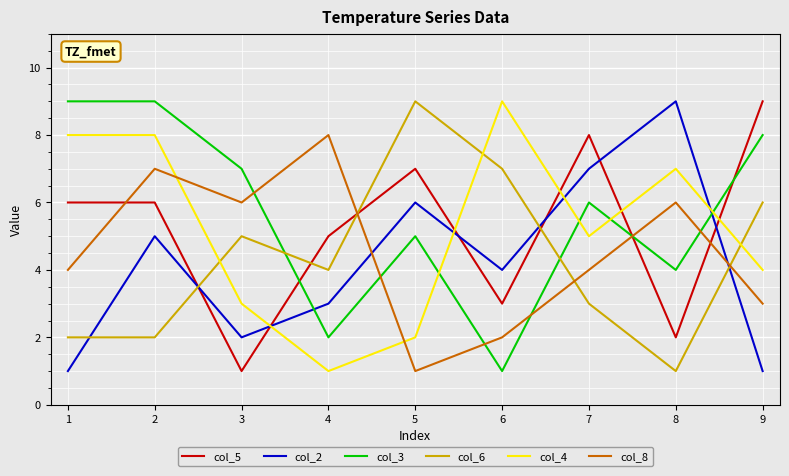

Which series has the largest total across all categories?

col_3